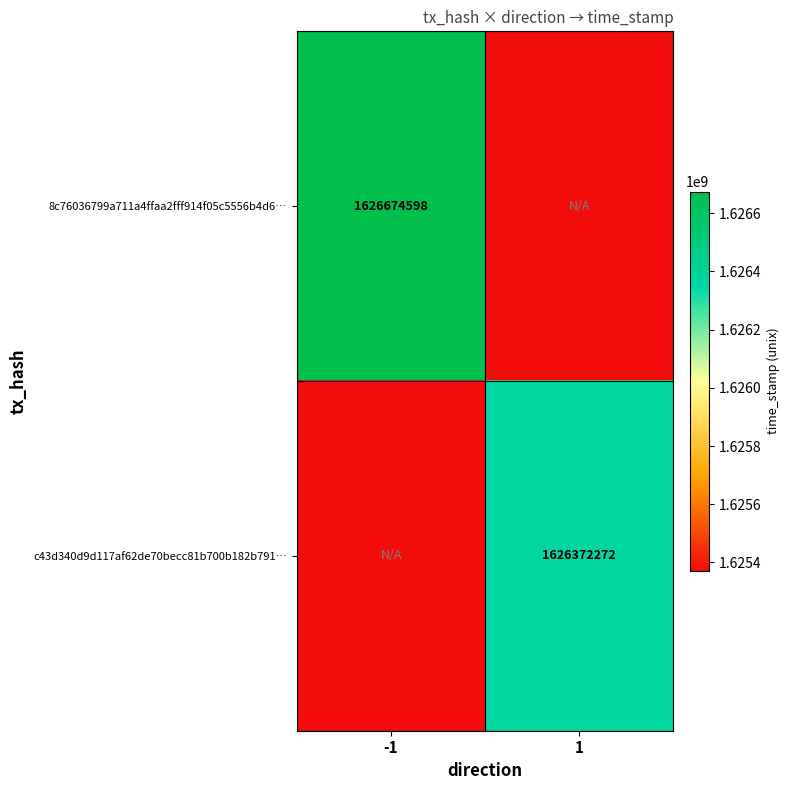

The value of 8c76036799a711a4ffaa2fff914f05c5556b4d6… at -1 is 1626674598. True or false?

True